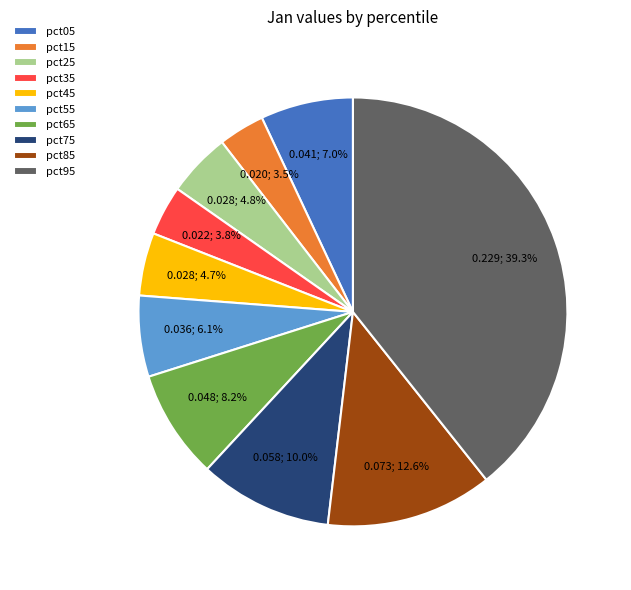

What percentage is the pct55 slice, to the nearest percent?

6%